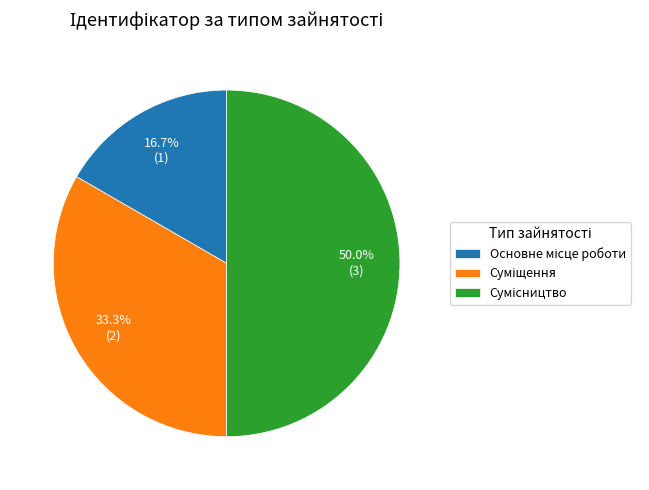

Between Суміщення and Сумісництво, which is larger?

Сумісництво